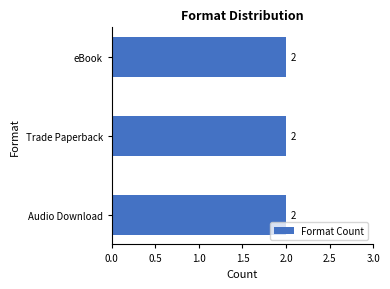

Which label corresponds to the largest value in the chart?

Audio Download